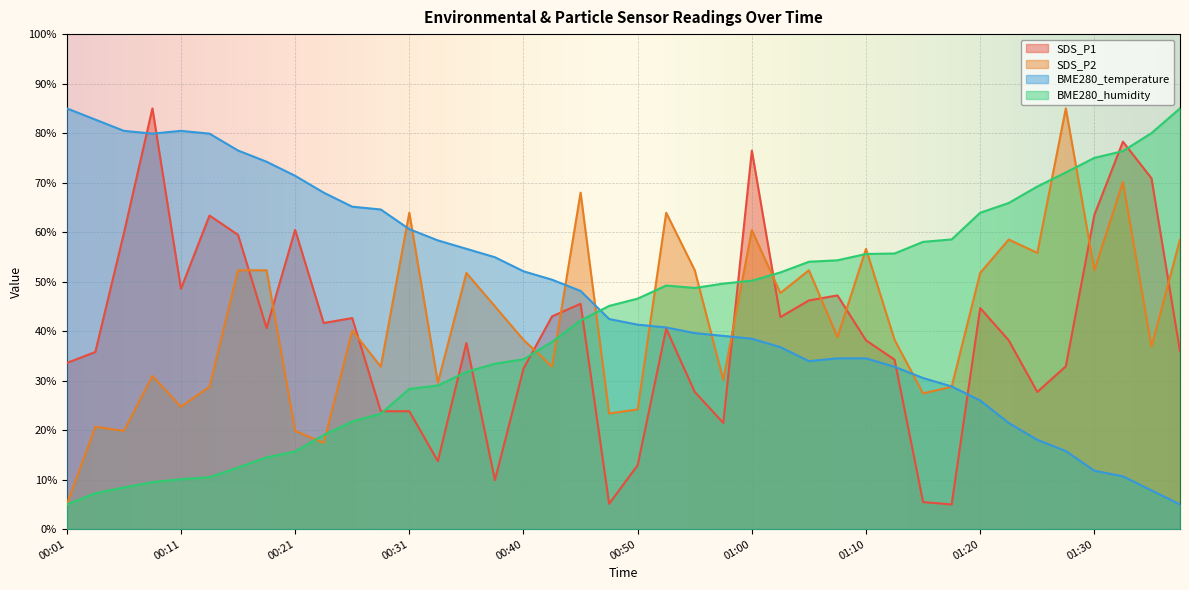

What are all the series names shown in the legend?

SDS_P1, SDS_P2, BME280_temperature, BME280_humidity